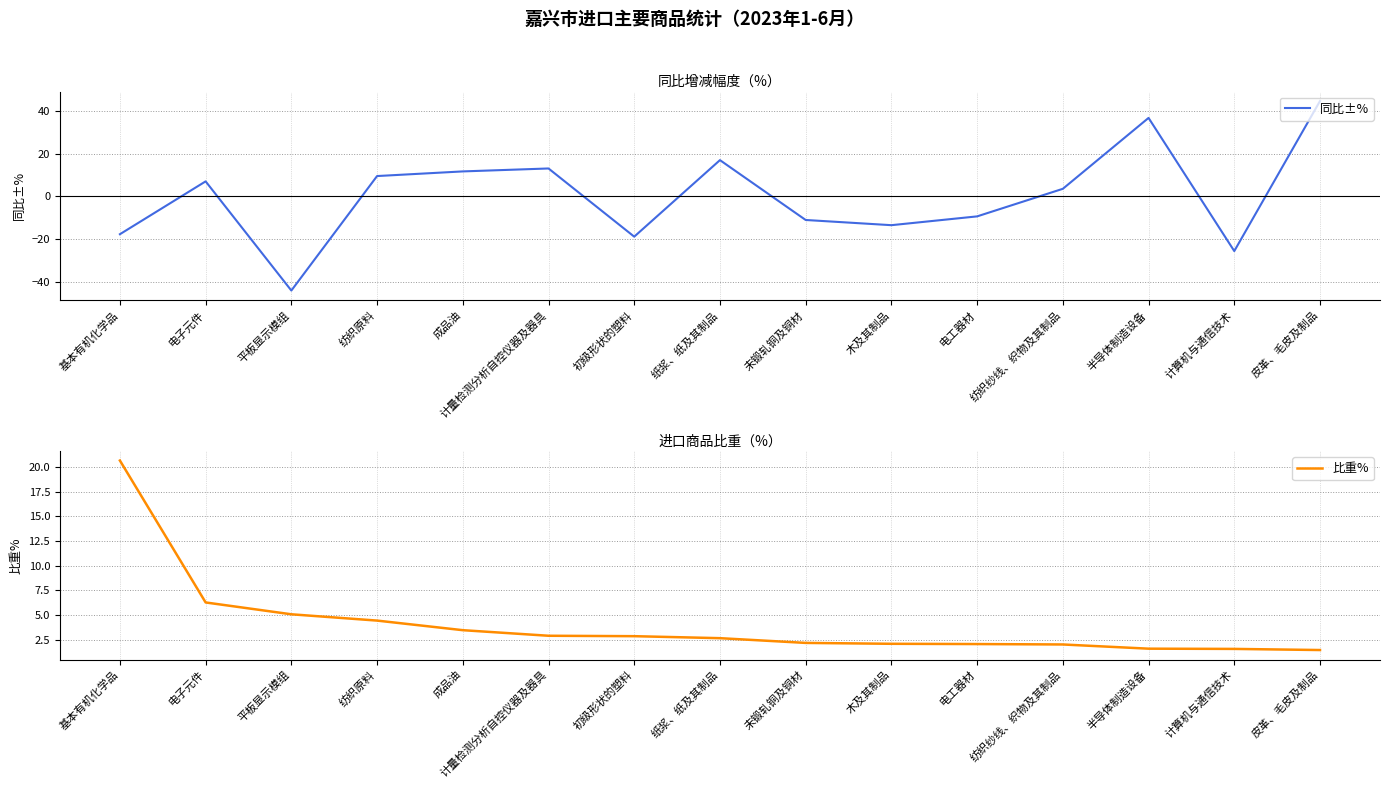

Reading left to right, extract all data points from this chart.

同比±%: -17.8	7.0	-44.2	9.5	11.7	13.1	-18.9	17.0	-11.1	-13.6	-9.4	3.5	36.8	-25.7	44.8
比重%: 20.6	6.3	5.1	4.4	3.4	2.9	2.8	2.6	2.2	2.1	2.0	2.0	1.6	1.5	1.4